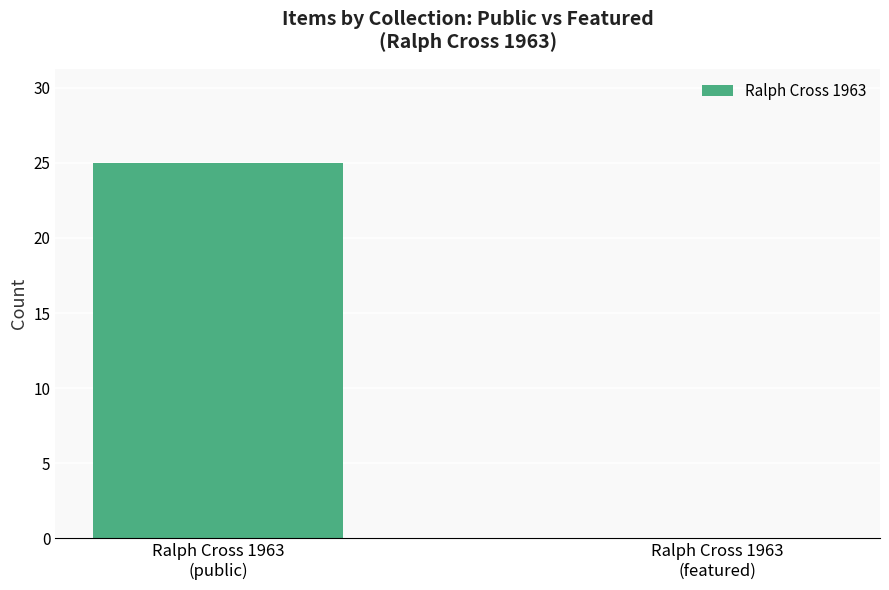

The chart shows a value of 25 at Ralph Cross 1963
(public). True or false?

True